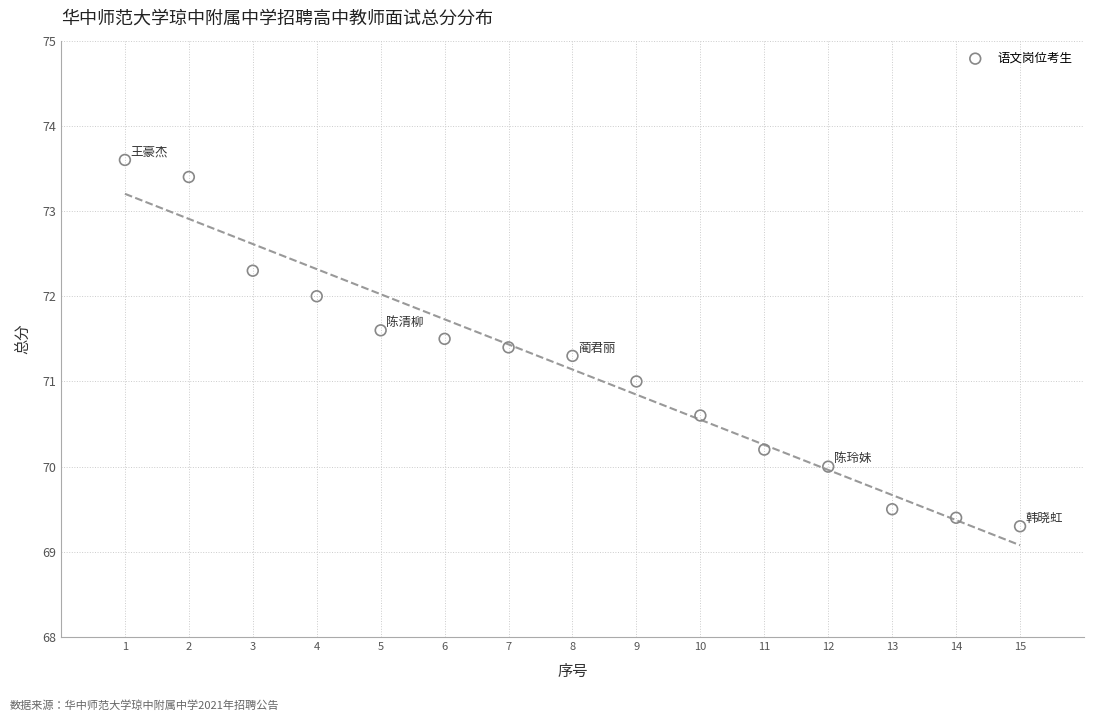

What is the range of Y values (max minus min)?

4.3